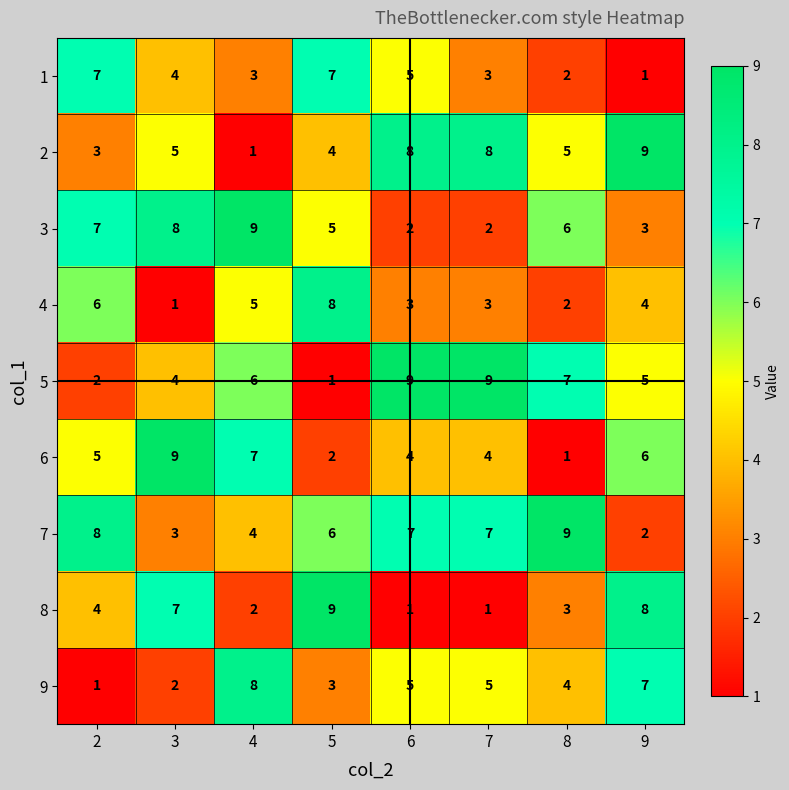

What is the approximate value of 1 at 7?

3